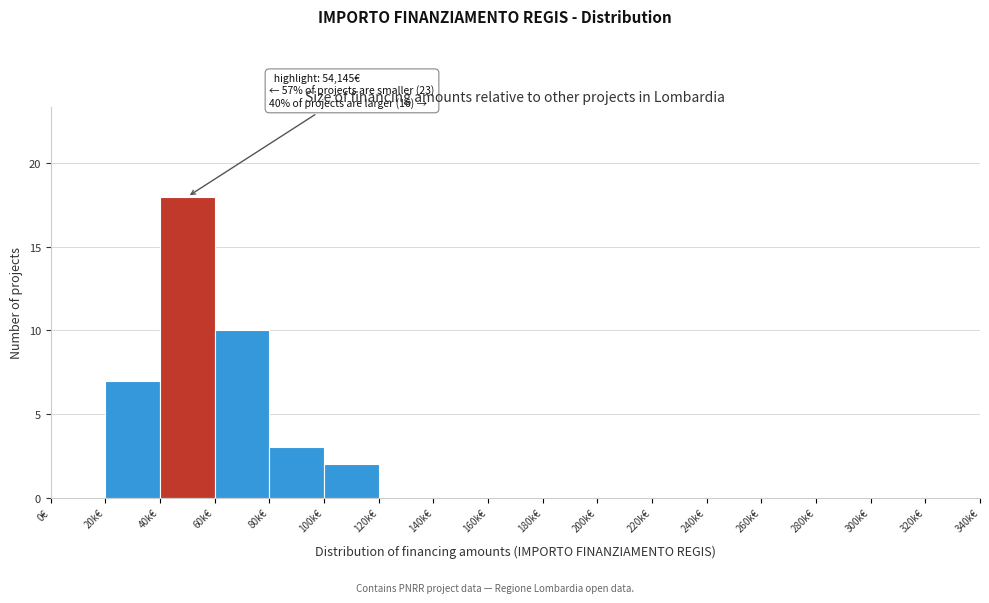

Reading right to left, extract all data points from this chart.

320k€=0	300k€=0	280k€=0	260k€=0	240k€=0	220k€=0	200k€=0	180k€=0	160k€=0	140k€=0	120k€=0	100k€=2	80k€=3	60k€=10	40k€=18	20k€=7	0€=0